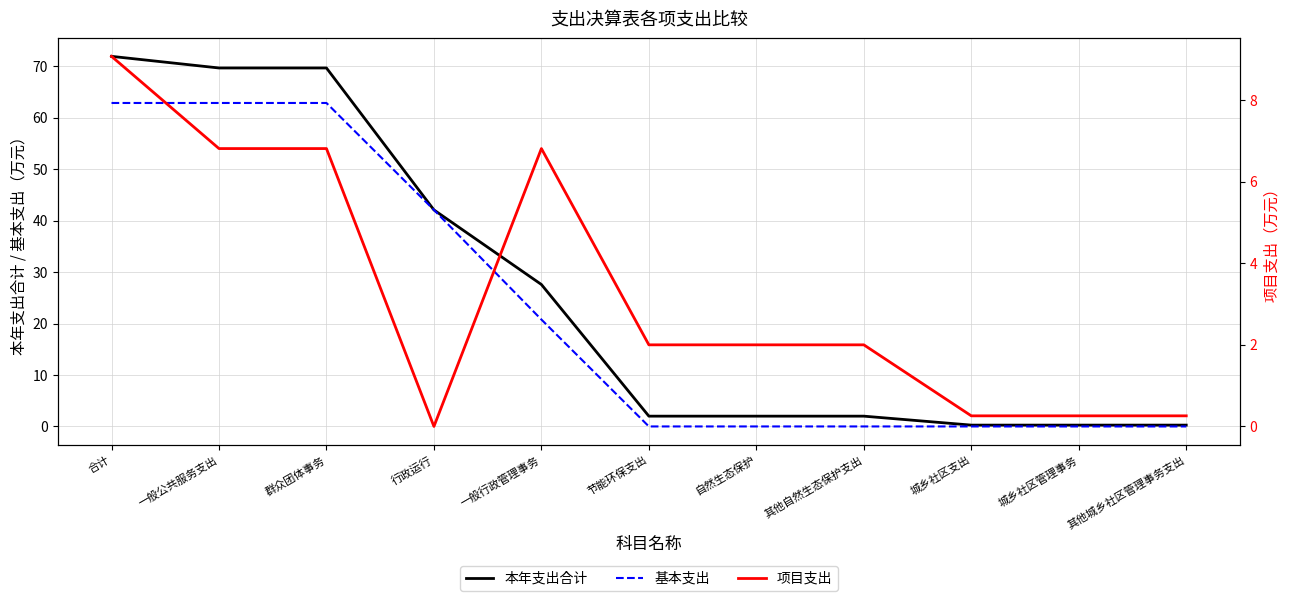

Between 自然生态保护 and 城乡社区支出, which series saw the biggest shift?

本年支出合计